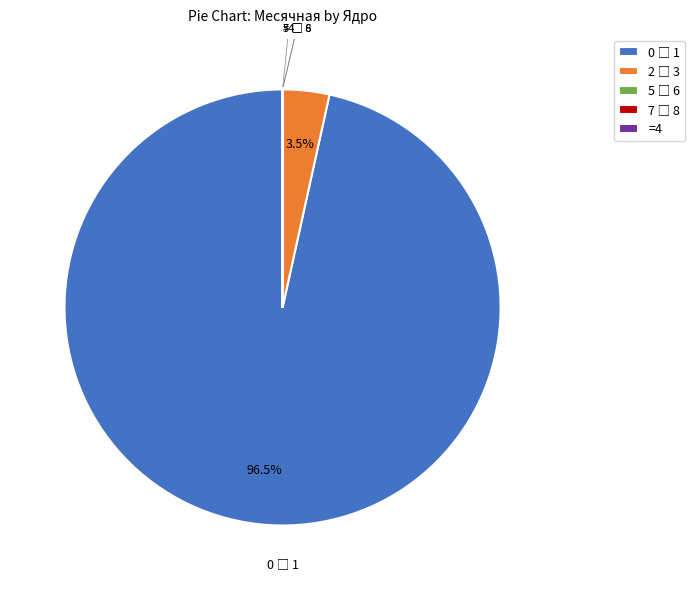

Is there any slice that represents more than half of the pie?

Yes